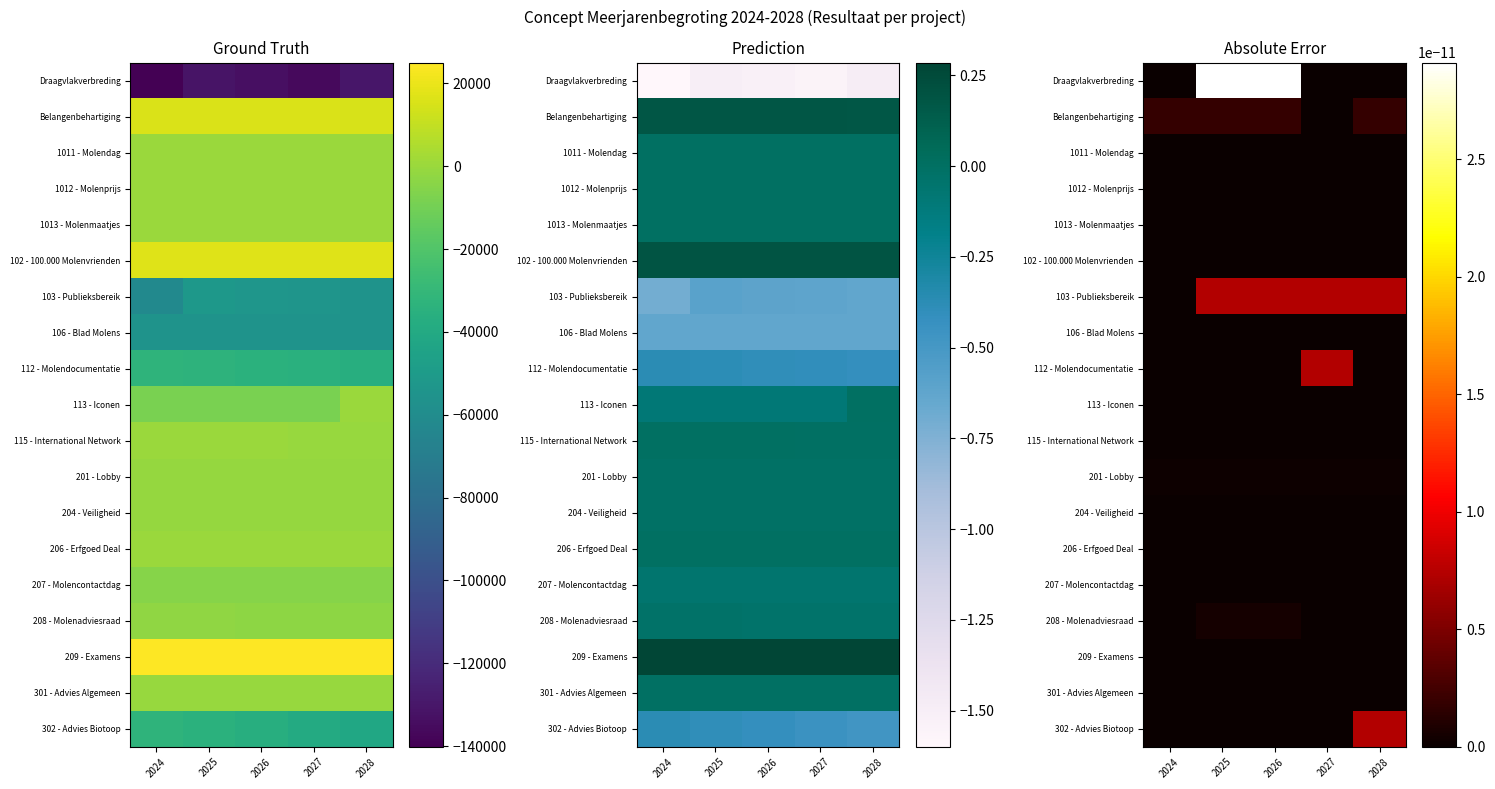

Where is Belangenbehartiging nearest to the value 15488?

2026